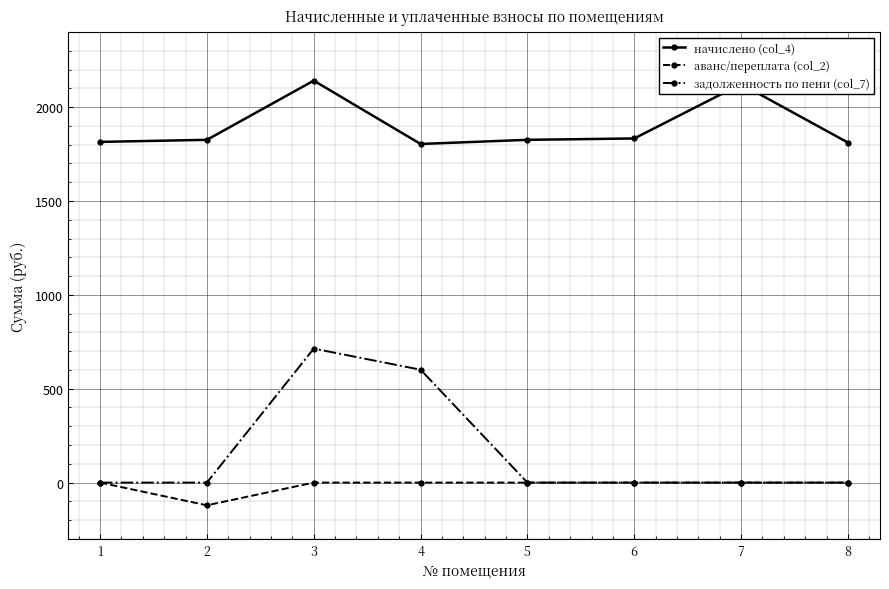

Which series has the largest total across all categories?

начислено (col_4)